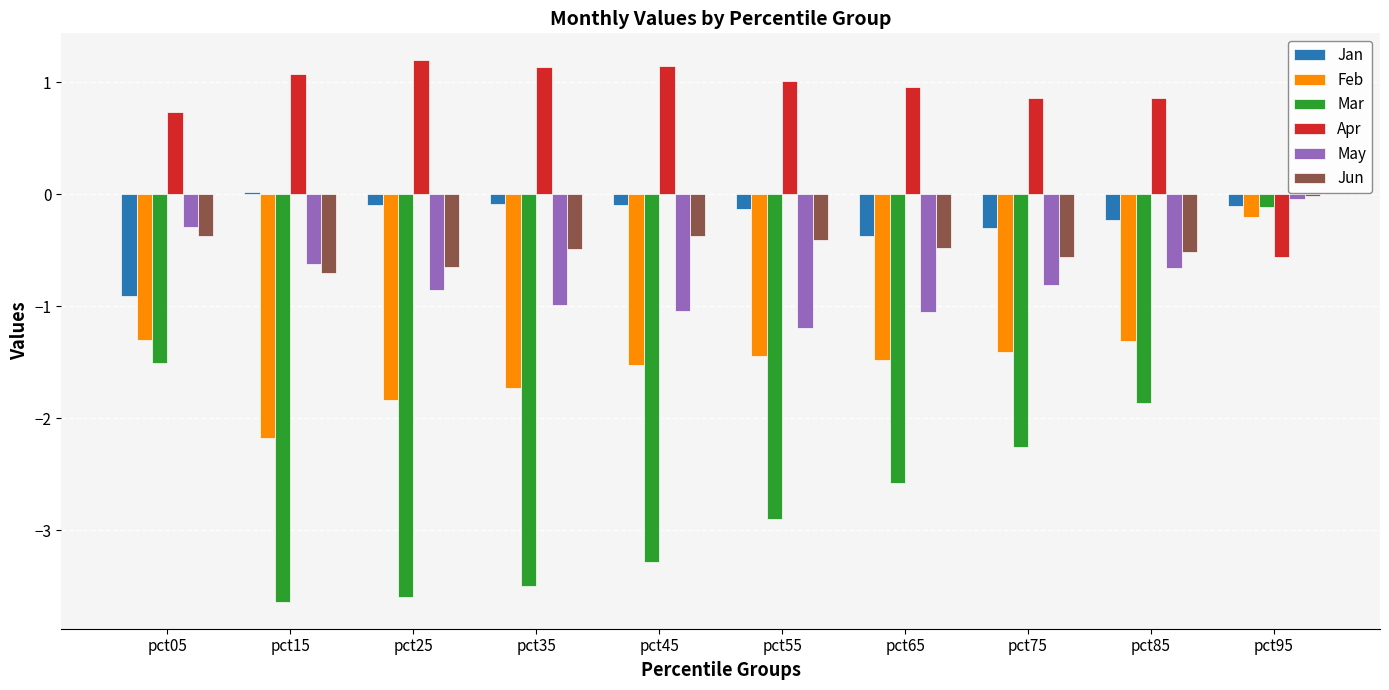

How many distinct data groups are displayed?

6